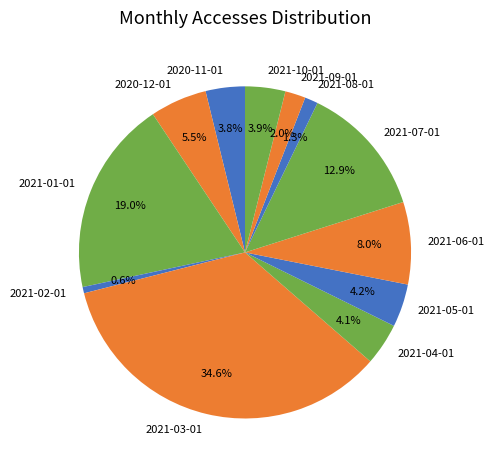

Which category has the biggest portion of the pie?

2021-03-01